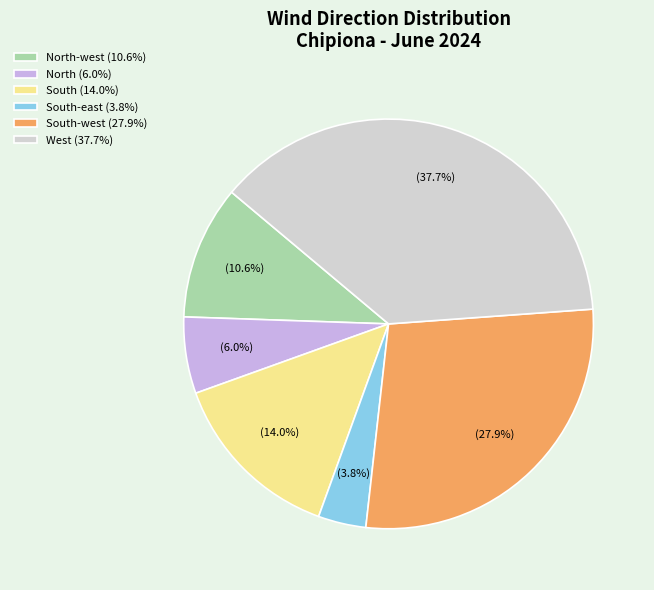

Does South (14.0%) represent more than half of the total?

No